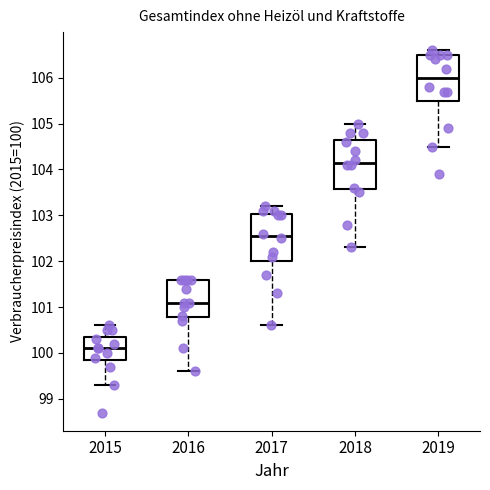

Reading left to right, read every box against the y-axis: the position of its median line, the range the box covers, and the ends of its whiskers. The values are not printed on the chart, so give them approximately, as read against the axis.

2015: median 100.1, box 99.9 to 100.4, whiskers 99.3 to 100.6
2016: median 101.1, box 100.8 to 101.6, whiskers 99.6 to 101.6
2017: median 102.6, box 102.0 to 103.0, whiskers 100.6 to 103.2
2018: median 104.2, box 103.6 to 104.7, whiskers 102.3 to 105.0
2019: median 106.0, box 105.5 to 106.5, whiskers 104.5 to 106.6